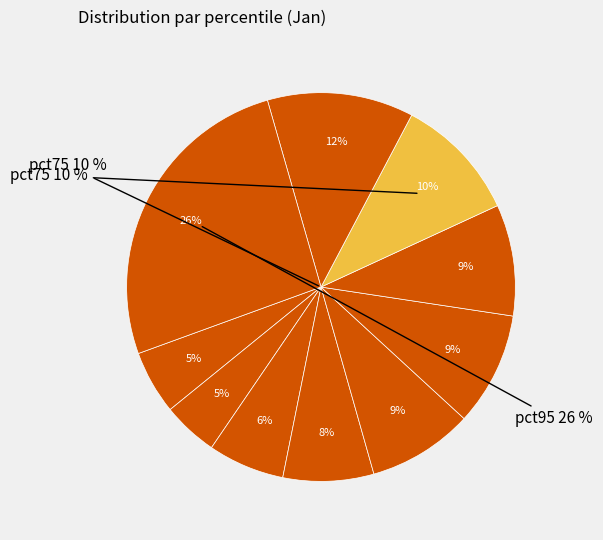

To the nearest percent, what percentage of the pie is pct55?

9%